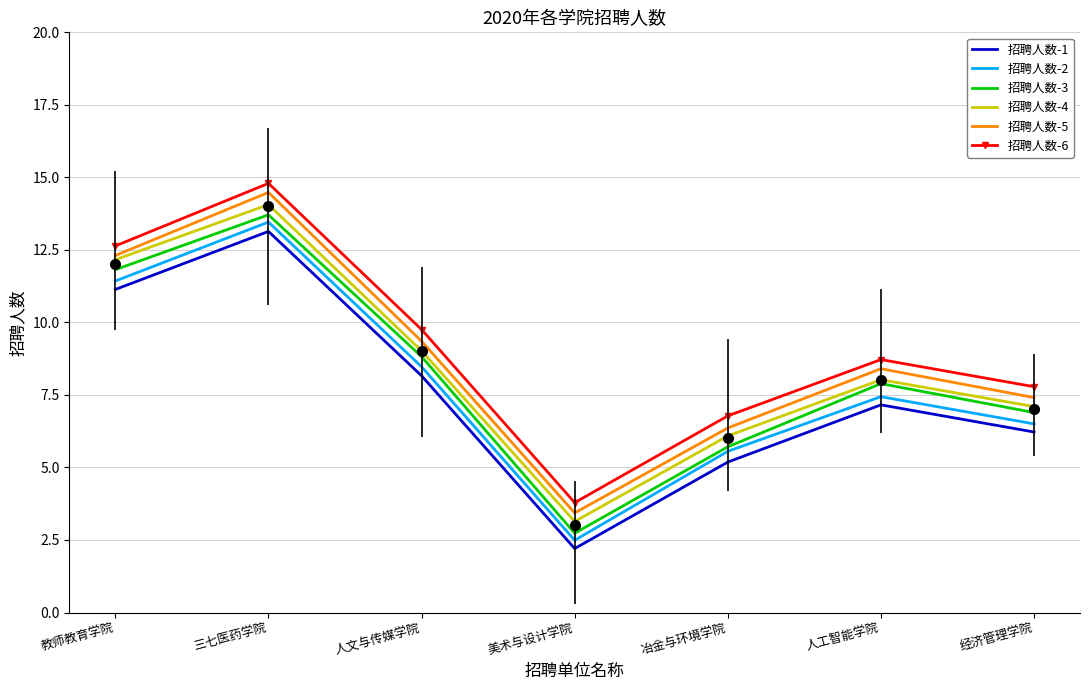

What is the label of the 5th point from the right?

人文与传媒学院